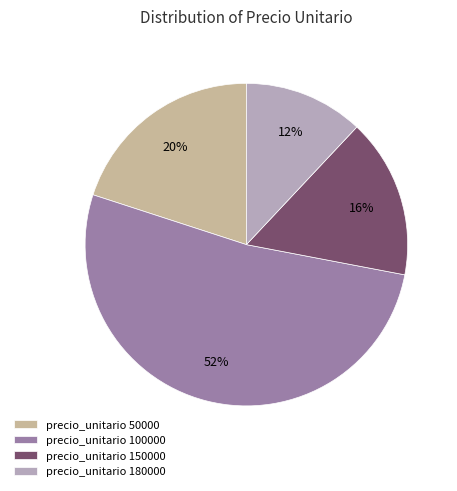

Approximately how many times larger is the value at precio_unitario 180000 compared to precio_unitario 50000?

0.6